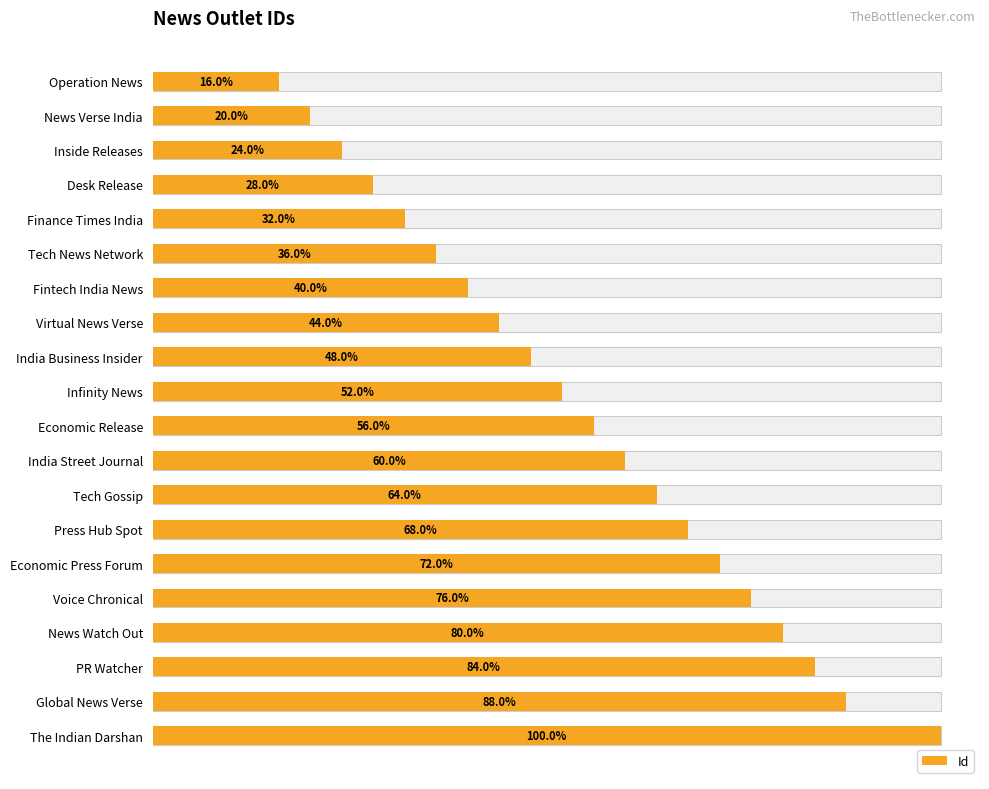

The value at The Indian Darshan is 25. True or false?

True